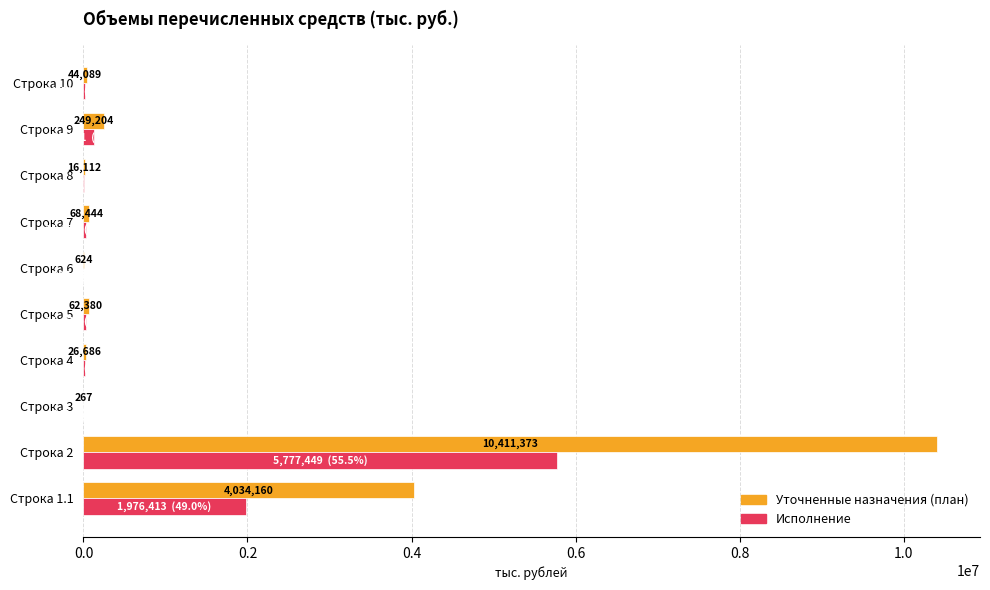

True or false: Уточненные назначения (план) has a value of 249204.4 at Строка 9.

True